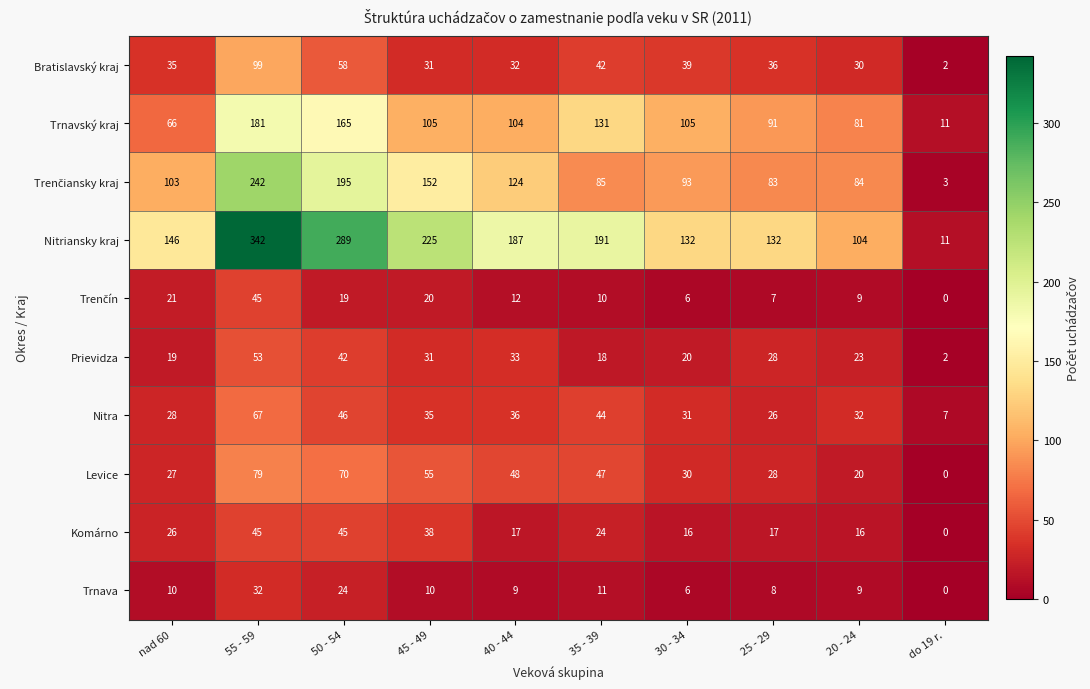

At which label does Komárno first exceed 24?

nad 60